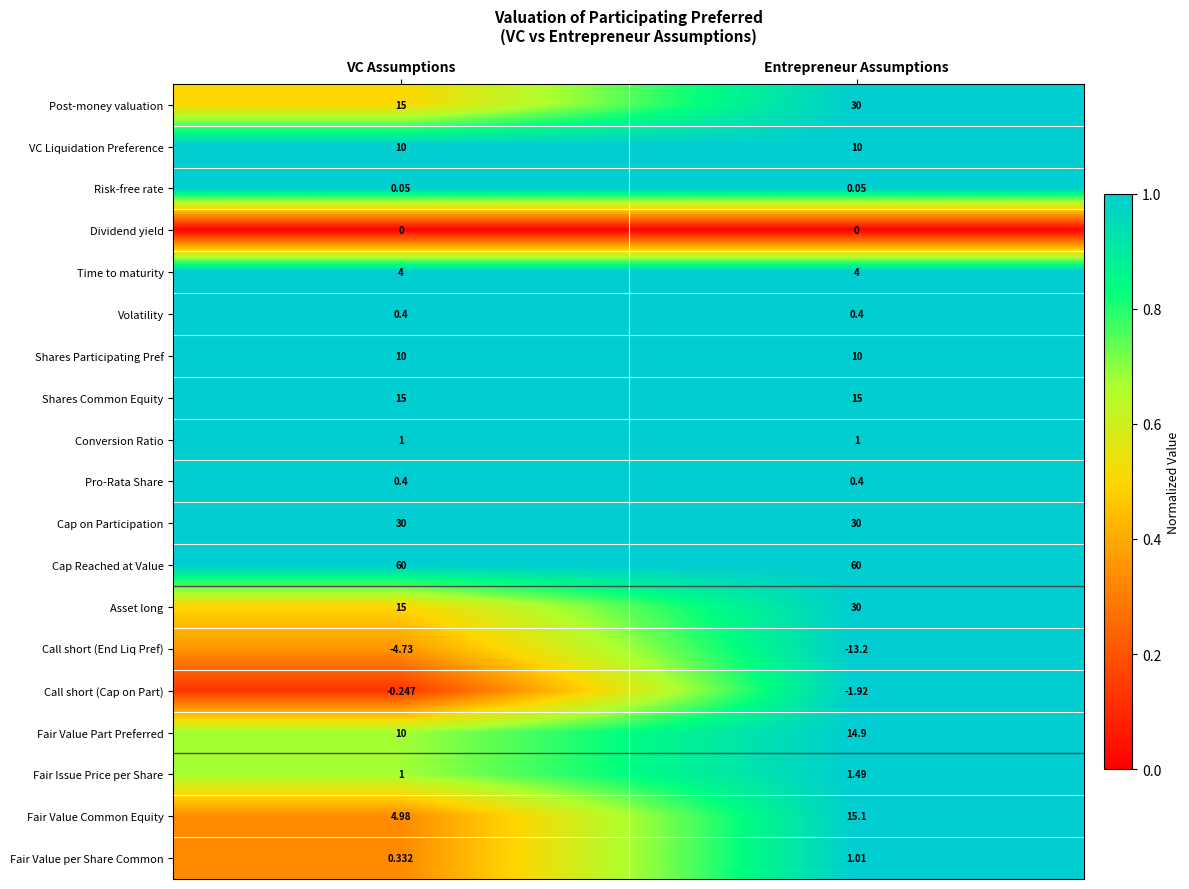

List the labels in order of Call short (End Liq Pref) value, smallest first.

Entrepreneur Assumptions, VC Assumptions